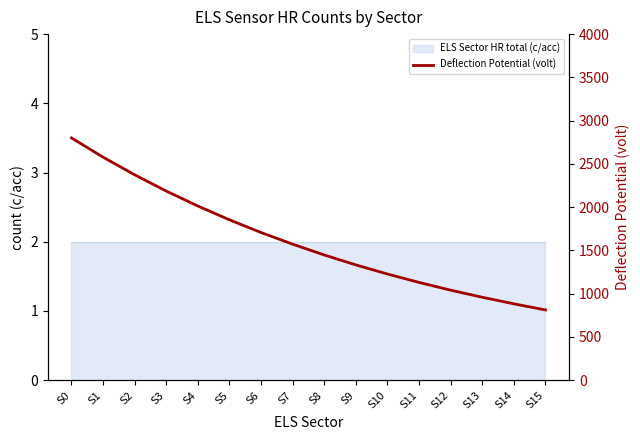

Rank the categories by value from lowest to highest.

S15, S14, S13, S12, S11, S10, S9, S8, S7, S6, S5, S4, S3, S2, S1, S0